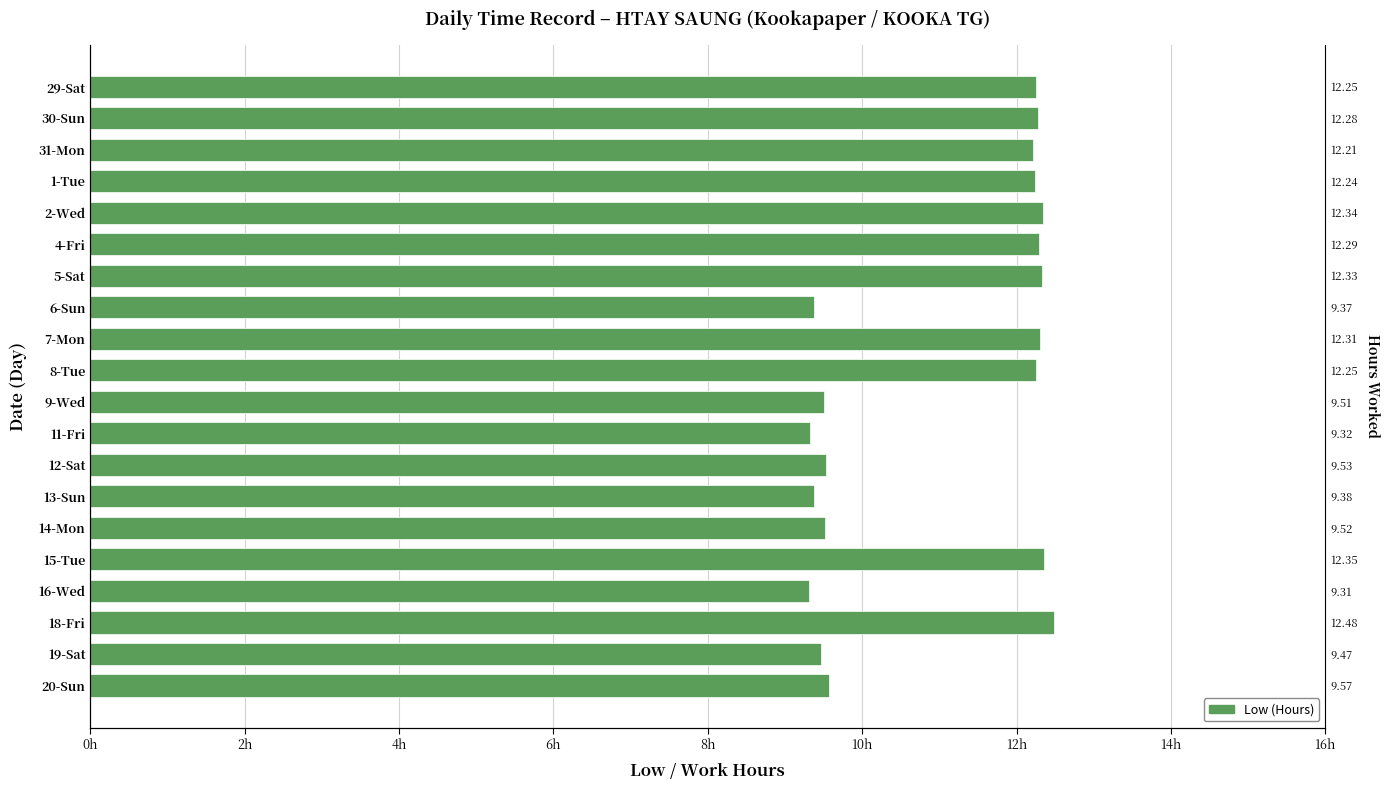

What is the difference between the maximum and minimum values?

3.2